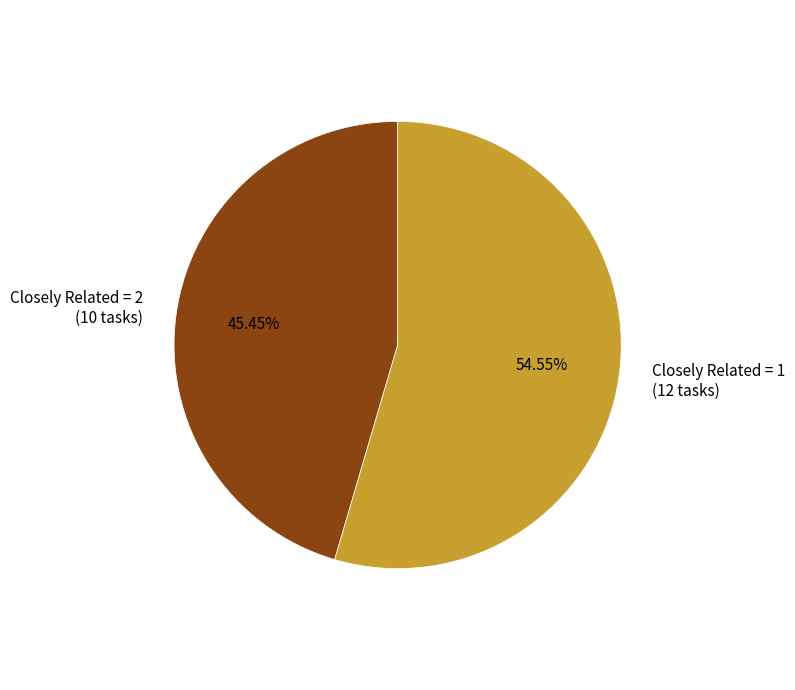

Which category has the biggest portion of the pie?

Closely Related = 1 (12 tasks)